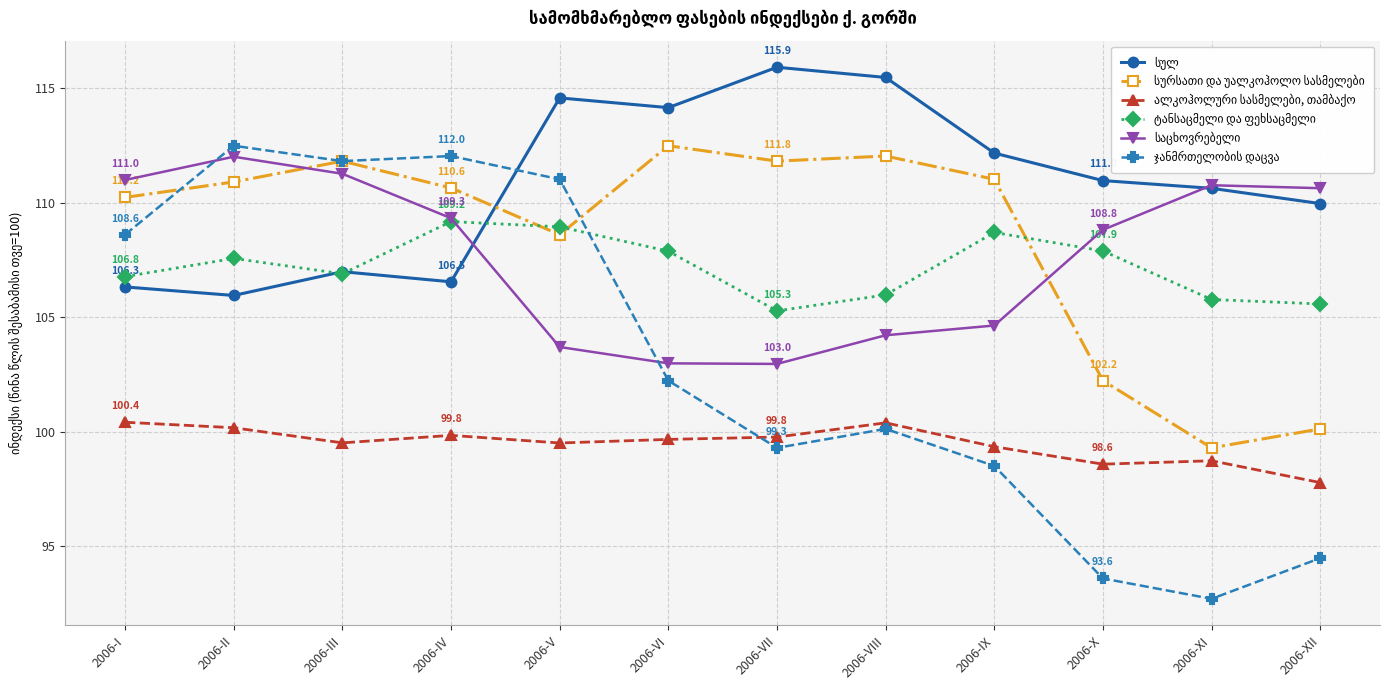

What is the label of the 5th point from the right?

2006-VIII